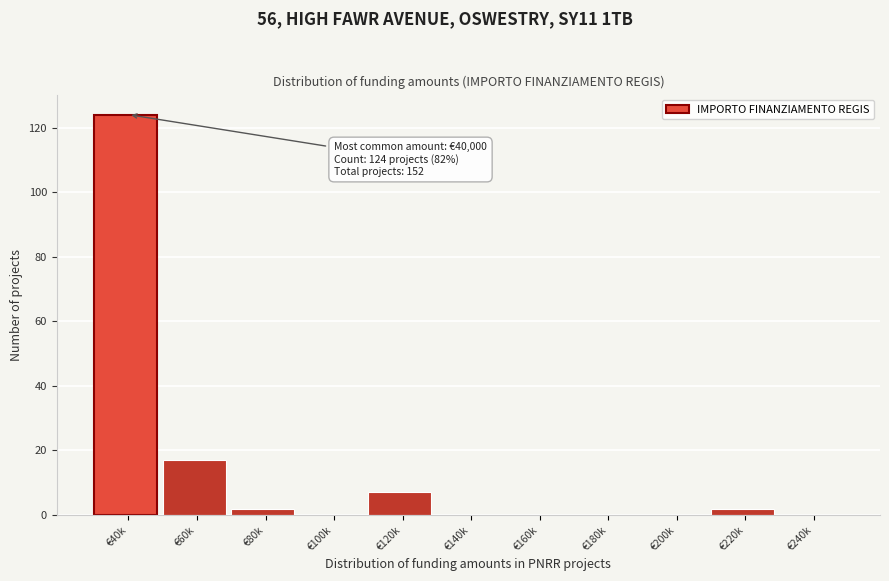

Reading right to left, what are all the values shown in this chart?

€240k=0	€220k=2	€200k=0	€180k=0	€160k=0	€140k=0	€120k=7	€100k=0	€80k=2	€60k=17	€40k=124